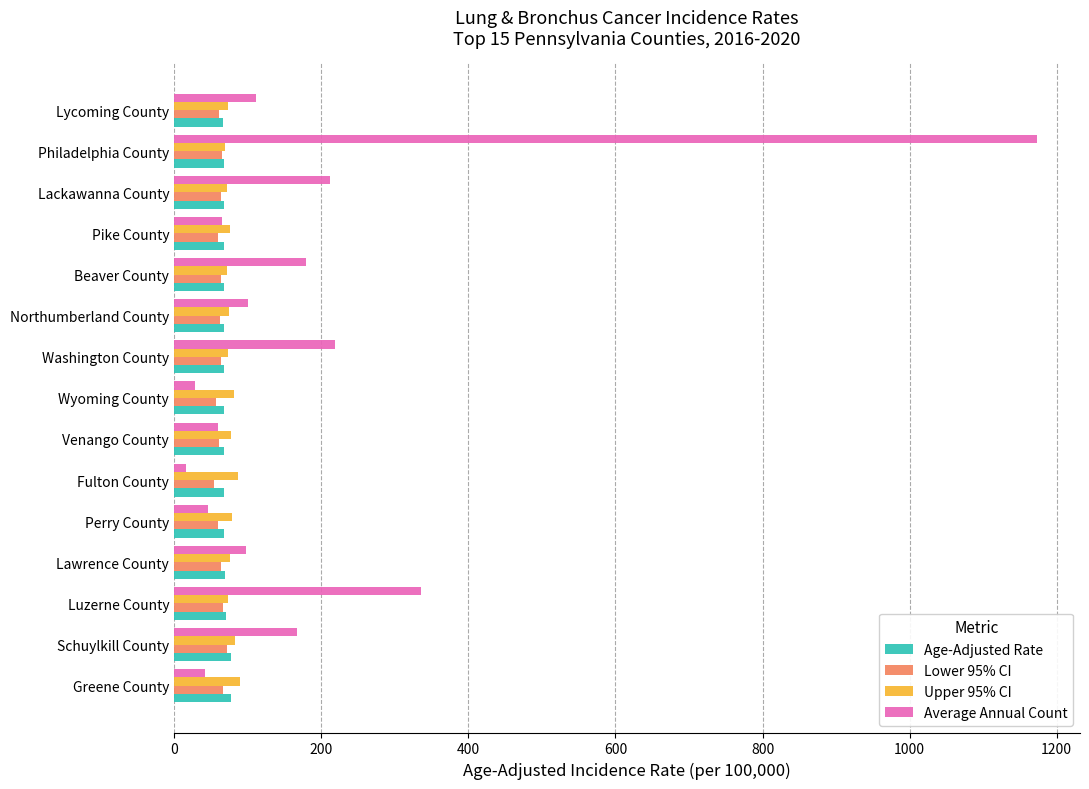

What is the sum of all Average Annual Count values?

2853.0